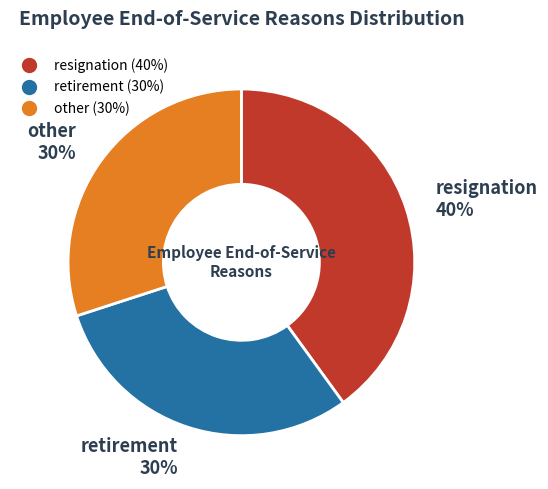

Count the number of slices in the pie.

3